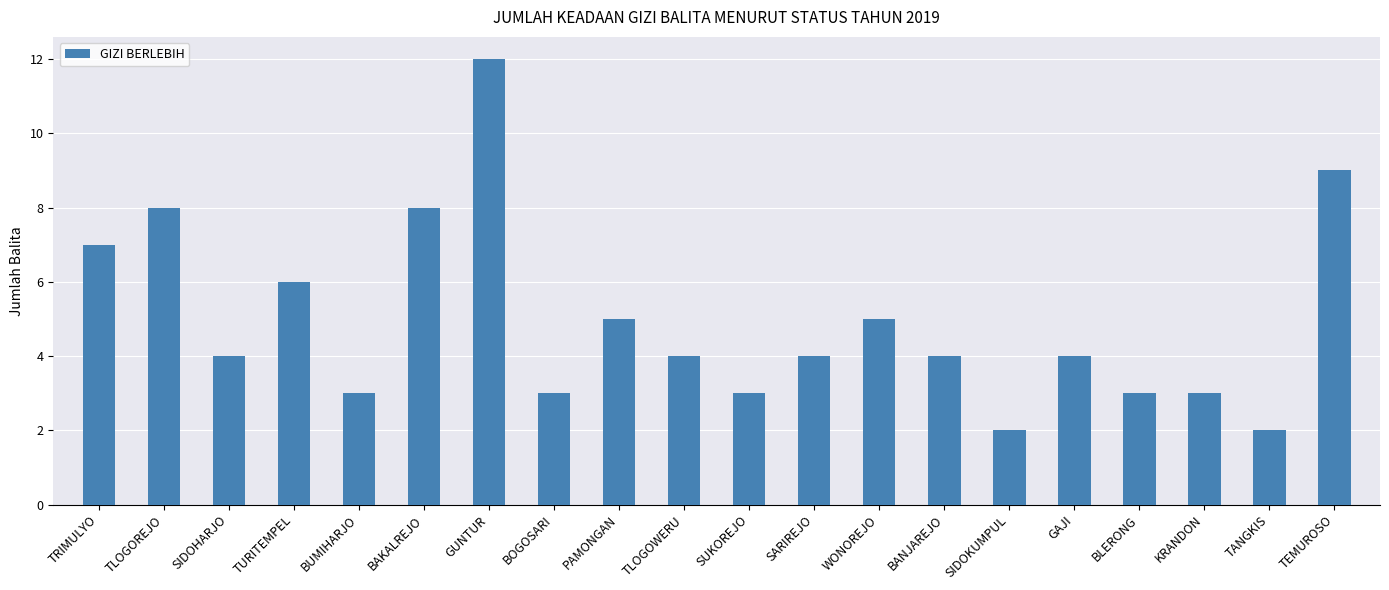

What is the label of the 15th bar from the right?

BAKALREJO